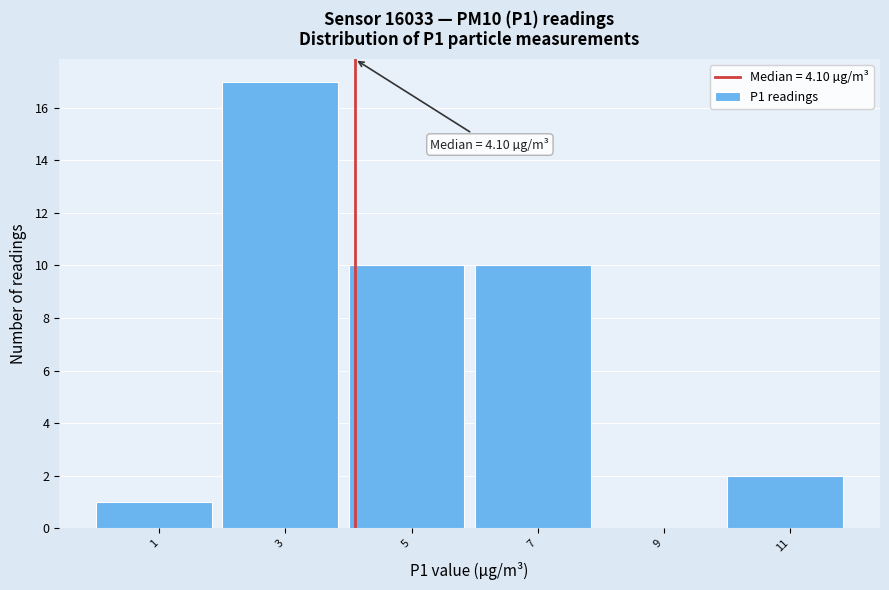

Which range on the x-axis has the tallest bar?

2 to 4